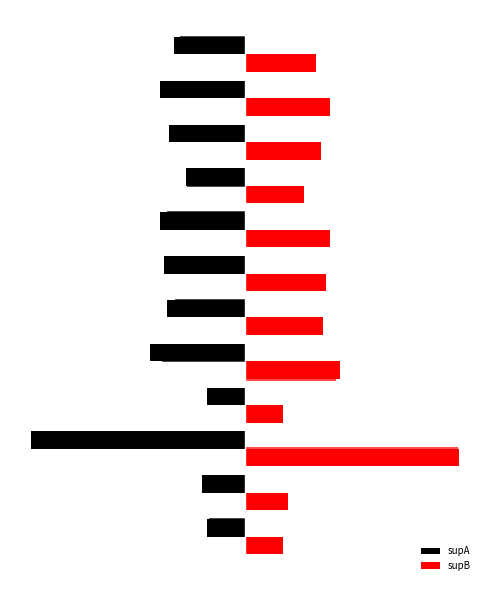

Reading right to left, transcribe all the data shown in this chart.

supA: -30	-36	-32	-25	-36	-34	-33	-40	-16	-90	-18	-16
supB: 30	36	32	25	36	34	33	40	16	90	18	16